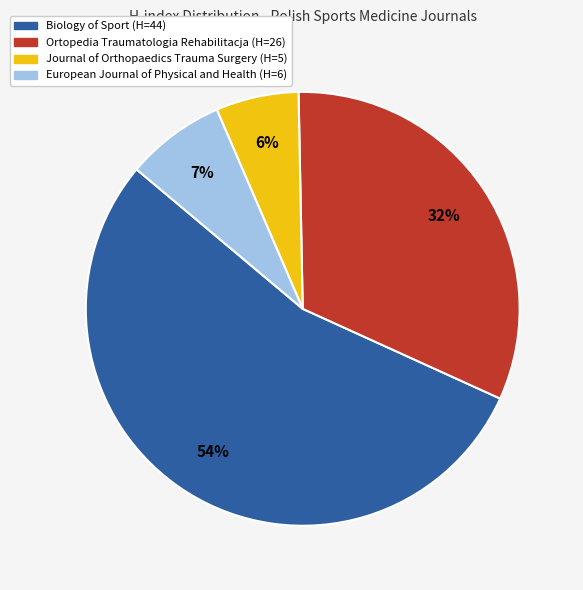

To the nearest percent, what is the difference between the largest and smallest slice percentages?

48%